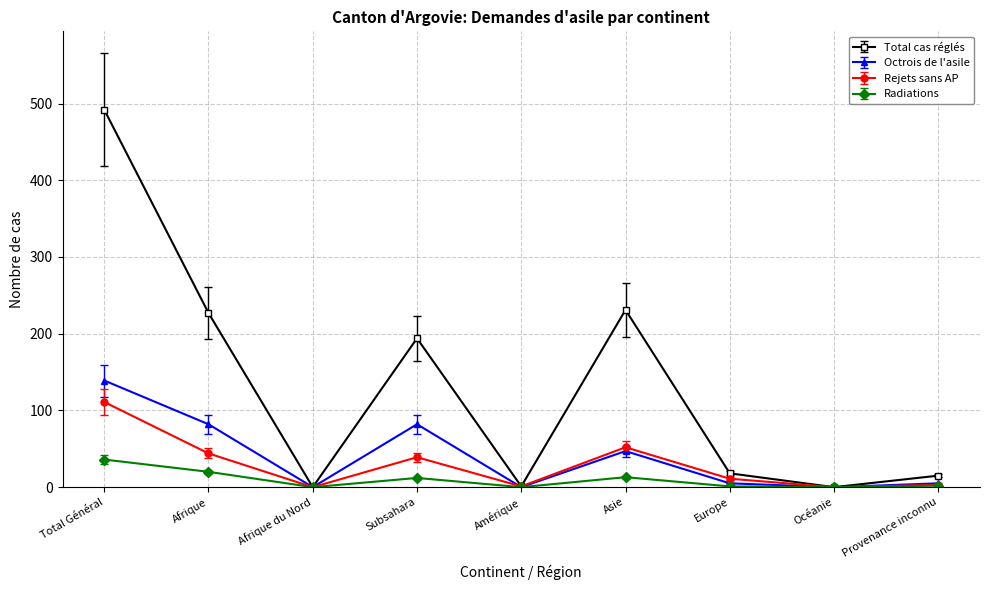

How many data points in Radiations are less than 2?

4